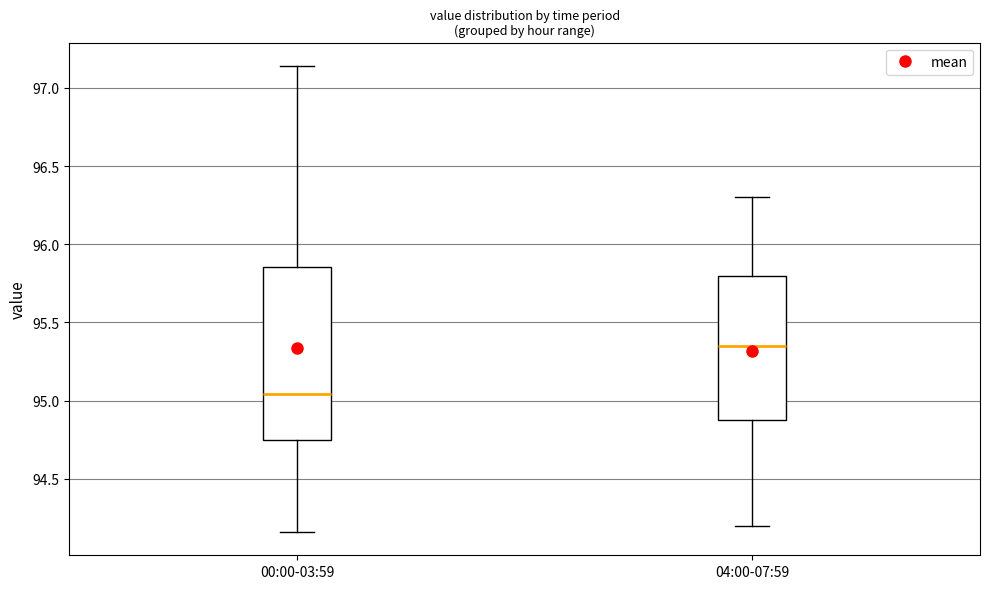

Comparing the boxes themselves (not the whiskers), which one is the tallest?

00:00-03:59